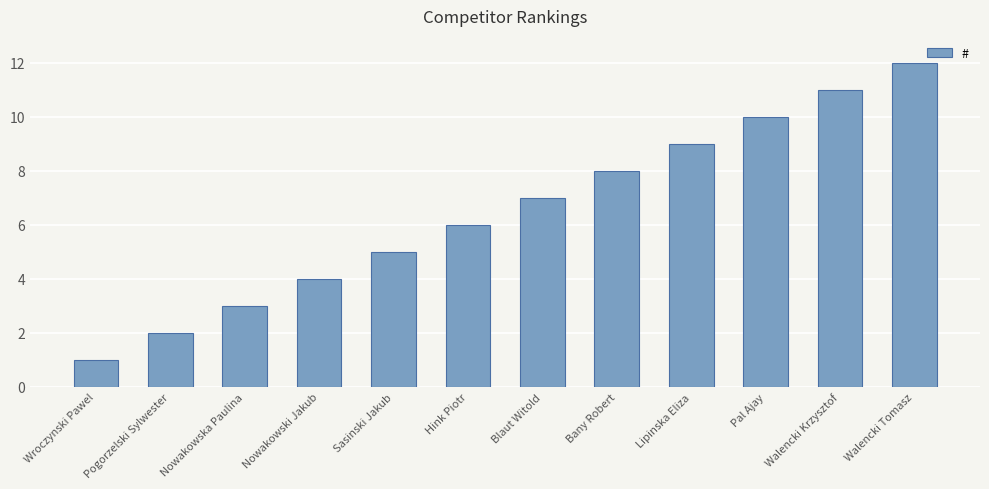

The chart shows a value of 19 at Walencki Tomasz. True or false?

False